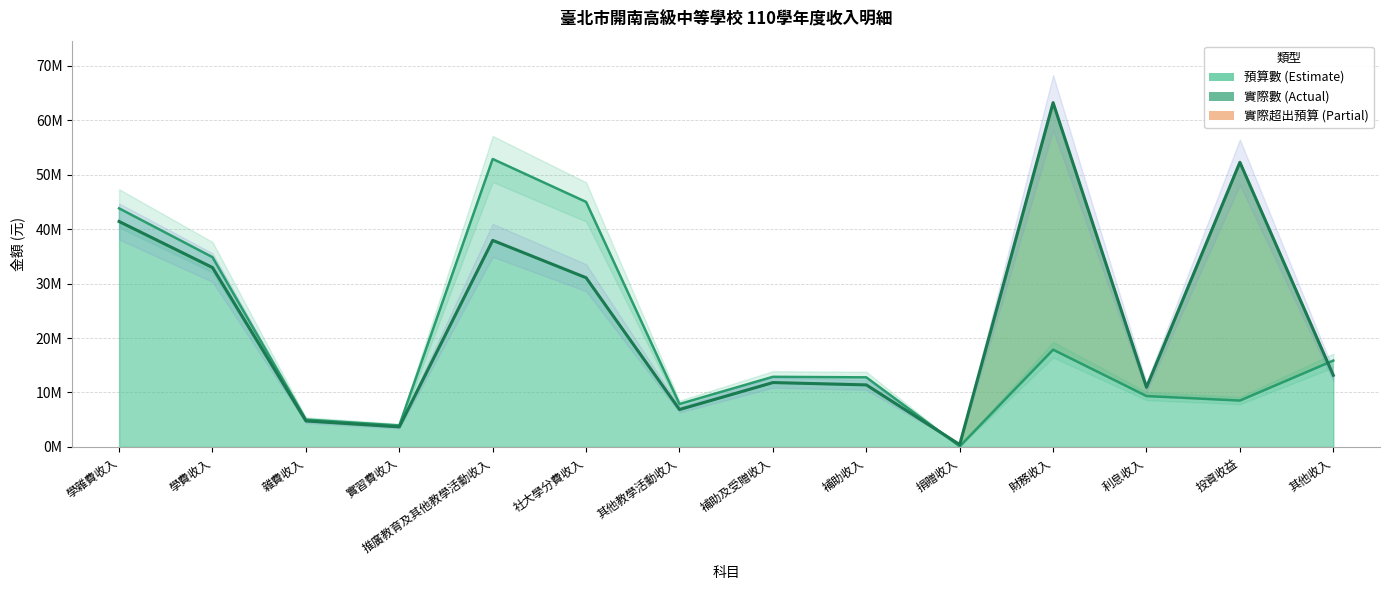

Reading left to right, transcribe all the data shown in this chart.

預算數 (線): 學雜費收入=43816516	學費收入=34850256	雜費收入=5025380	實習費收入=3940880	推廣教育及其他教學活動收入=52878192	社大學分費收入=45000000	其他教學活動收入=7878192	補助及受贈收入=12874602	補助收入=12774602	捐贈收入=100000	財務收入=17858062	利息收入=9343018	投資收益=8515044	其他收入=15856590
實際數 (線): 學雜費收入=41401930	學費收入=32948052	雜費收入=4772738	實習費收入=3681140	推廣教育及其他教學活動收入=37938709	社大學分費收入=31074675	其他教學活動收入=6864034	補助及受贈收入=11818628	補助收入=11388880	捐贈收入=429748	財務收入=63234752	利息收入=10954446	投資收益=52280306	其他收入=13156636